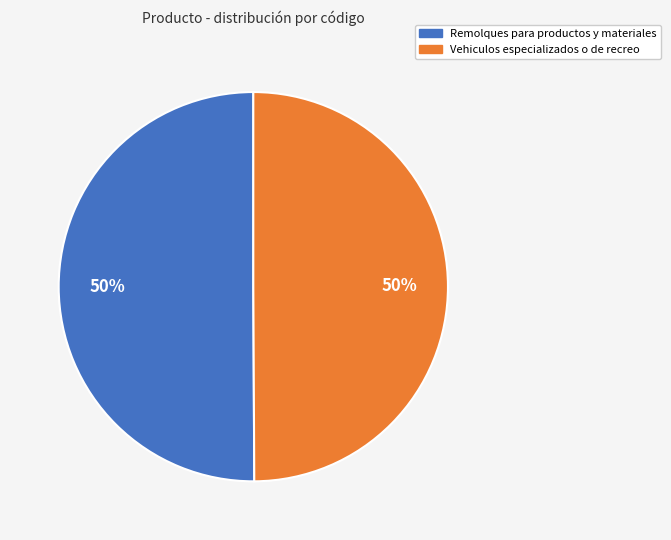

Approximately how many times larger is the value at Remolques para productos y materiales compared to Vehiculos especializados o de recreo?

1.0